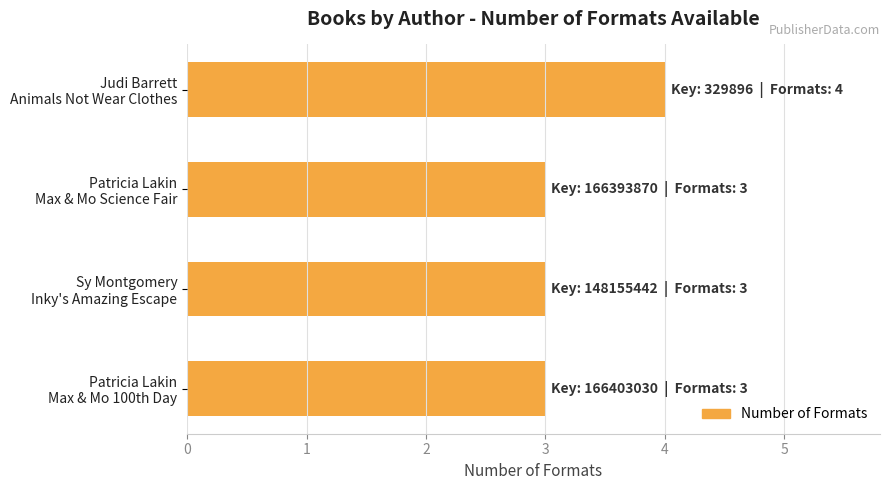

What is the minimum value shown in the chart?

3